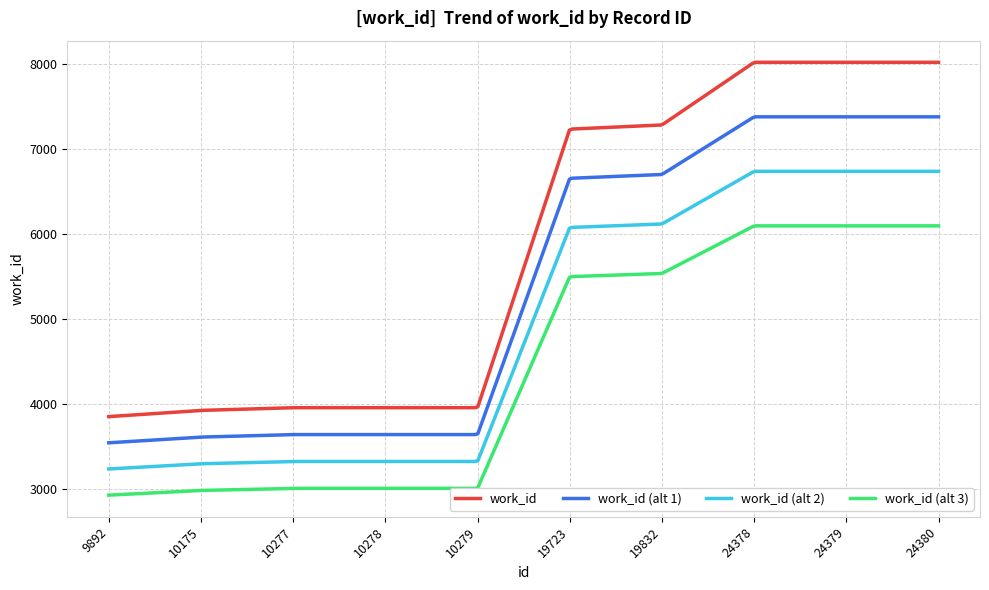

Which series has the largest total across all categories?

work_id